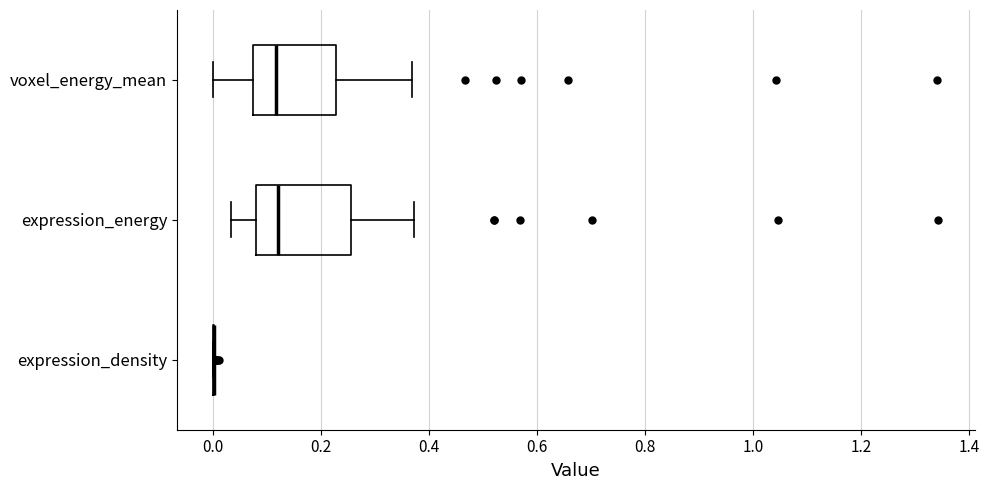

Reading bottom to top, read every box against the x-axis: the position of its median line, the range the box covers, and the ends of its whiskers. The values are not printed on the chart, so give them approximately, as read against the axis.

expression_density: box collapsed to a line at 0.00, whiskers 0.00 to 0.00
expression_energy: median 0.12, box 0.08 to 0.26, whiskers 0.04 to 0.38
voxel_energy_mean: median 0.12, box 0.08 to 0.22, whiskers 0.00 to 0.36